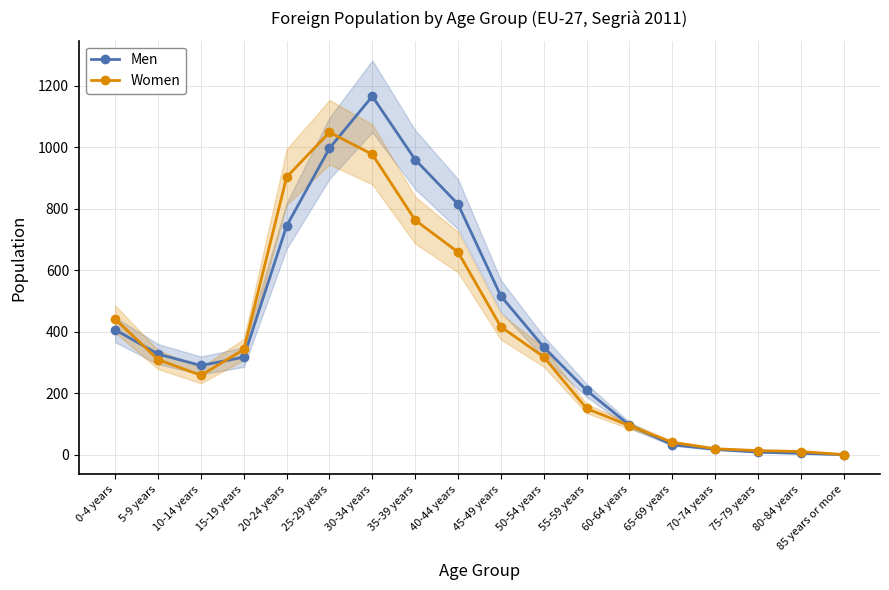

How many lines are shown in the chart?

2